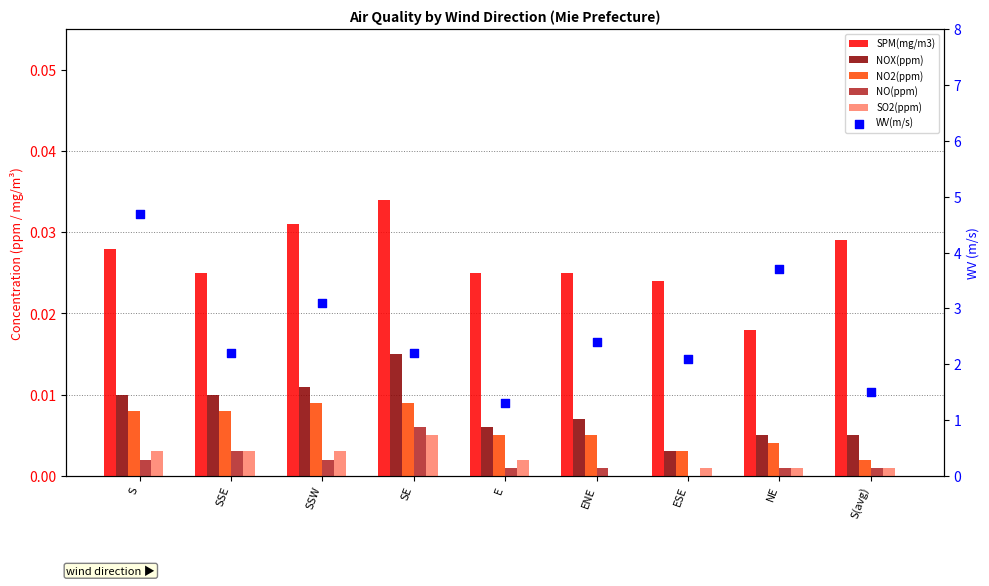

Which series contains the highest Y value?

WV(m/s)